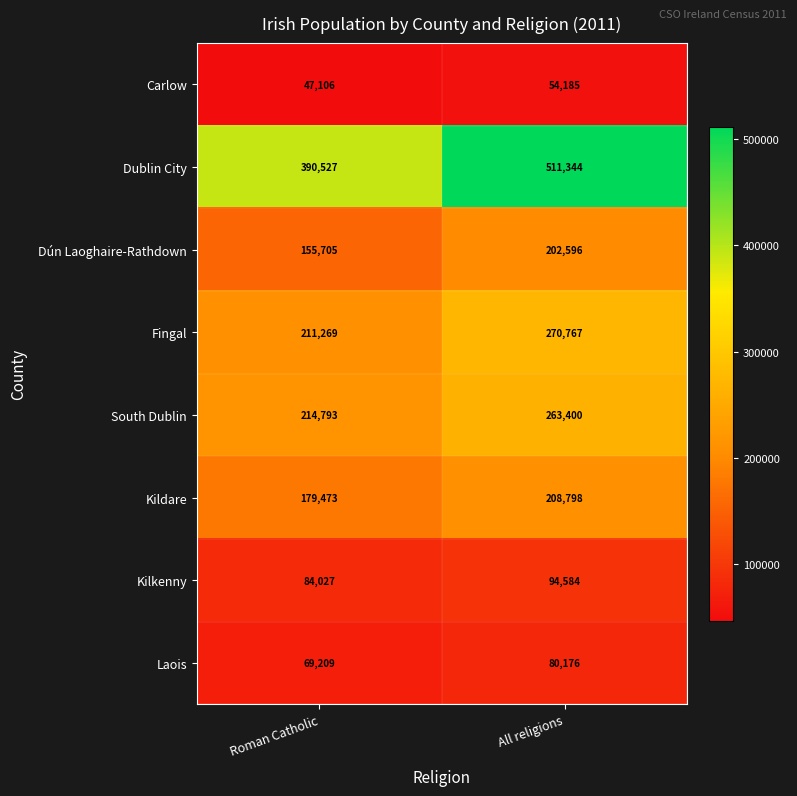

How many distinct data groups are displayed?

8